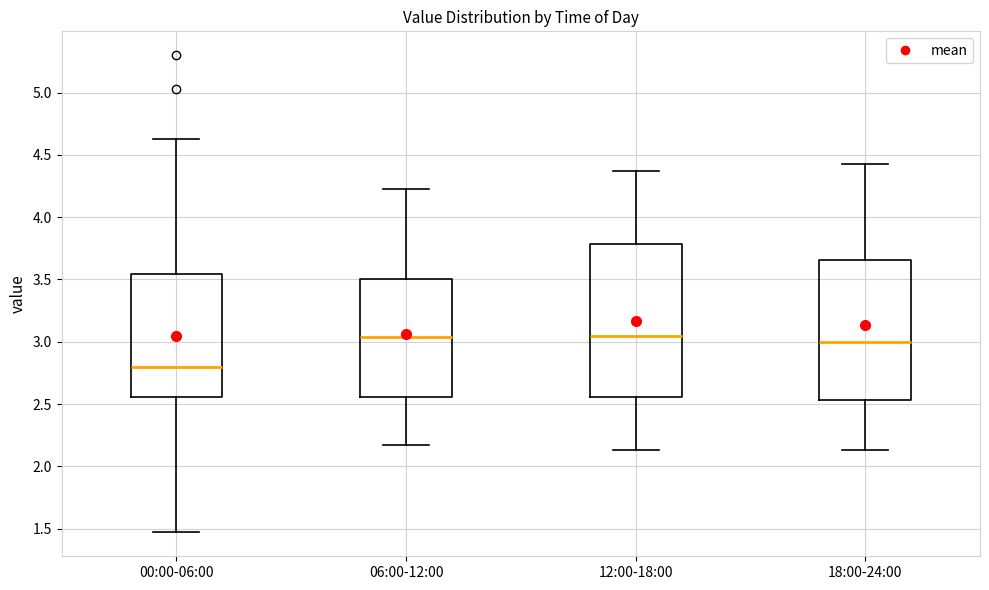

Where does the lower whisker of the box for 00:00-06:00 end on the y-axis? The values are not printed on the chart, so give them approximately, as read against the axis.

1.45